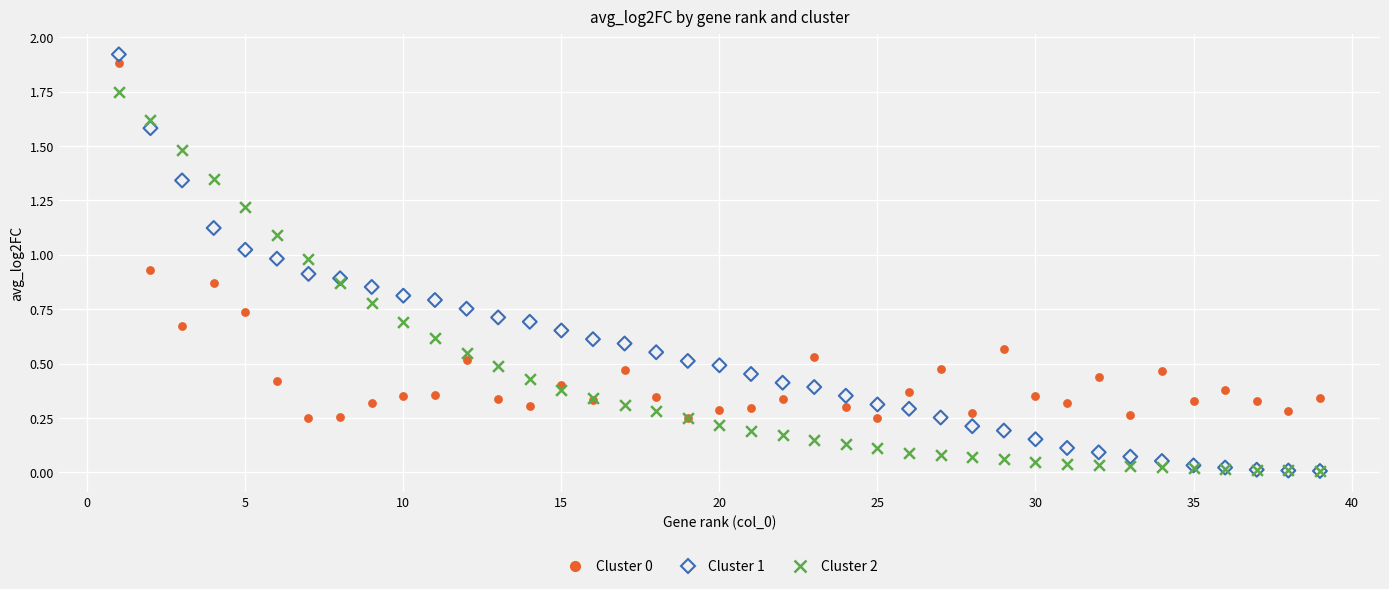

Which series has the widest spread of Y values?

Cluster 1